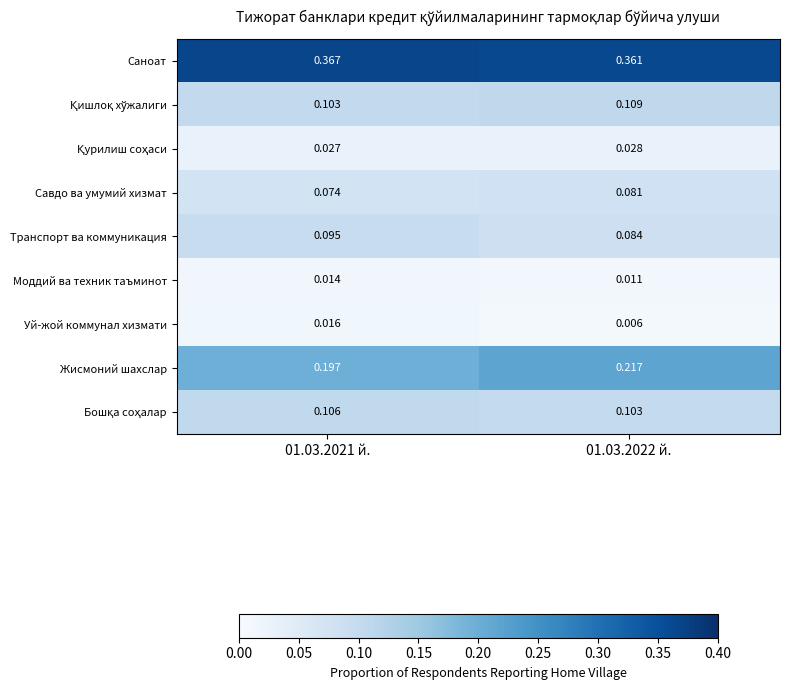

Which series changed the most between 01.03.2021 й. and 01.03.2022 й.?

Жисмоний шахслар